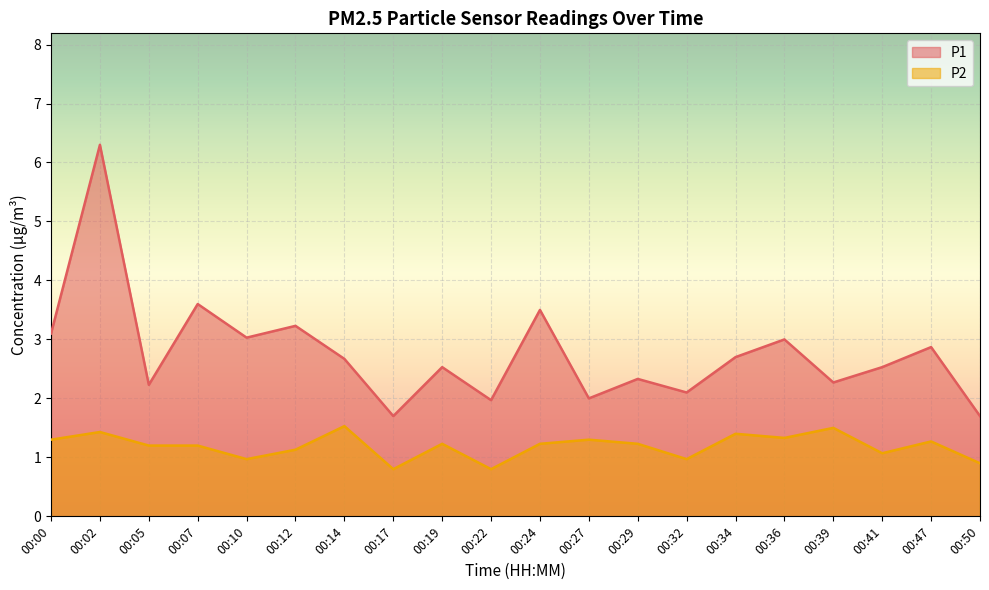

What is the value of the P2 point at the 3rd from the left?

1.2